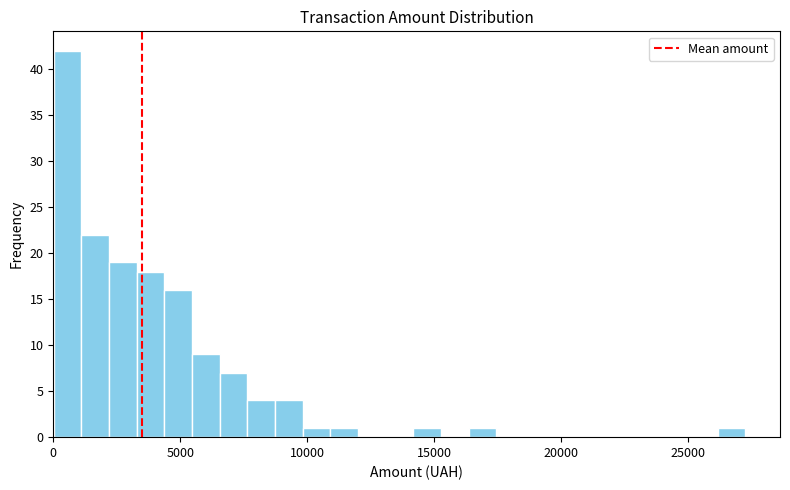

Read against the x-axis, roughly where is the centre of the tallest bar?

500